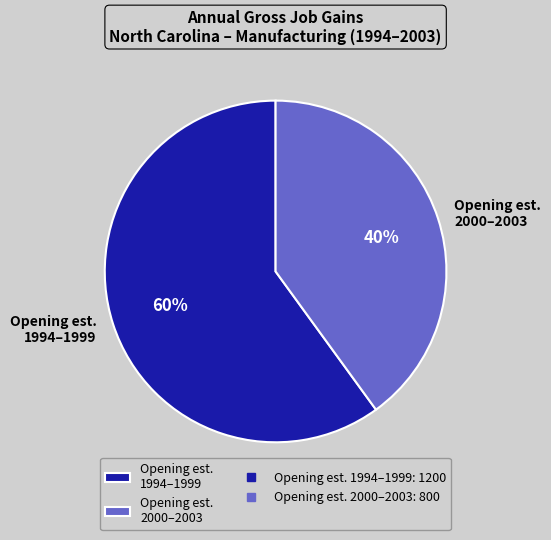

Combined, do Opening est. 2000–2003 and Opening est. 1994–1999 account for over 50%?

Yes